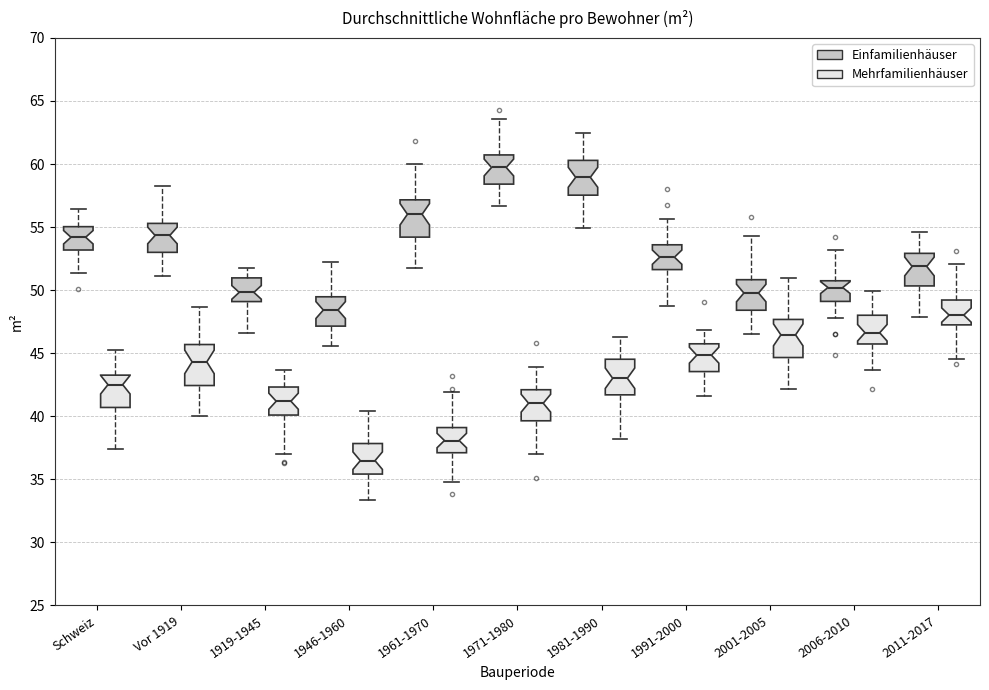

Reading left to right, read every box against the y-axis: the position of its median line, the range the box covers, and the ends of its whiskers. The values are not printed on the chart, so give them approximately, as read against the axis.

Schweiz (Einfamilienhäuser): median 54.0, box 53.0 to 55.0, whiskers 51.5 to 56.5
Schweiz (Mehrfamilienhäuser): median 42.5, box 40.5 to 43.5, whiskers 37.5 to 45.0
Vor 1919 (Einfamilienhäuser): median 54.5, box 53.0 to 55.5, whiskers 51.0 to 58.5
Vor 1919 (Mehrfamilienhäuser): median 44.5, box 42.5 to 45.5, whiskers 40.0 to 48.5
1919-1945 (Einfamilienhäuser): median 50.0, box 49.0 to 51.0, whiskers 46.5 to 51.5
1919-1945 (Mehrfamilienhäuser): median 41.0, box 40.0 to 42.5, whiskers 37.0 to 43.5
1946-1960 (Einfamilienhäuser): median 48.5, box 47.0 to 49.5, whiskers 45.5 to 52.0
1946-1960 (Mehrfamilienhäuser): median 36.5, box 35.5 to 38.0, whiskers 33.5 to 40.5
1961-1970 (Einfamilienhäuser): median 56.0, box 54.0 to 57.0, whiskers 51.5 to 60.0
1961-1970 (Mehrfamilienhäuser): median 38.0, box 37.0 to 39.0, whiskers 35.0 to 42.0
1971-1980 (Einfamilienhäuser): median 59.5, box 58.5 to 60.5, whiskers 56.5 to 63.5
1971-1980 (Mehrfamilienhäuser): median 41.0, box 39.5 to 42.0, whiskers 37.0 to 44.0
1981-1990 (Einfamilienhäuser): median 59.0, box 57.5 to 60.5, whiskers 55.0 to 62.5
1981-1990 (Mehrfamilienhäuser): median 43.0, box 41.5 to 44.5, whiskers 38.0 to 46.5
1991-2000 (Einfamilienhäuser): median 52.5, box 51.5 to 53.5, whiskers 48.5 to 55.5
1991-2000 (Mehrfamilienhäuser): median 45.0, box 43.5 to 45.5, whiskers 41.5 to 47.0
2001-2005 (Einfamilienhäuser): median 50.0, box 48.5 to 51.0, whiskers 46.5 to 54.5
2001-2005 (Mehrfamilienhäuser): median 46.5, box 44.5 to 47.5, whiskers 42.0 to 51.0
2006-2010 (Einfamilienhäuser): median 50.0, box 49.0 to 50.5, whiskers 48.0 to 53.0
2006-2010 (Mehrfamilienhäuser): median 46.5, box 45.5 to 48.0, whiskers 43.5 to 50.0
2011-2017 (Einfamilienhäuser): median 52.0, box 50.5 to 53.0, whiskers 48.0 to 54.5
2011-2017 (Mehrfamilienhäuser): median 48.0, box 47.0 to 49.0, whiskers 44.5 to 52.0